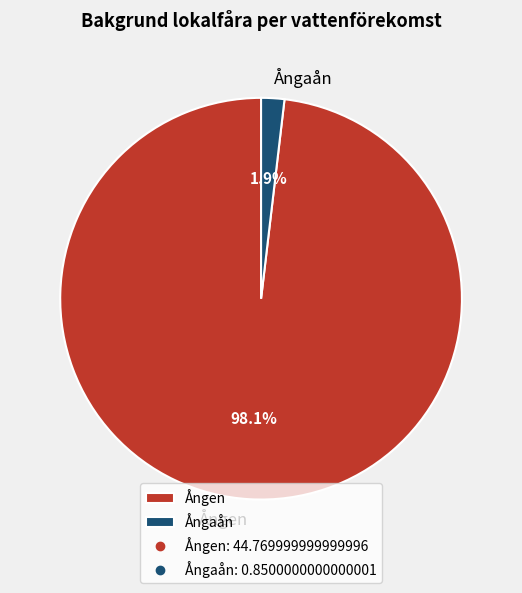

How many slices are in this pie chart?

2